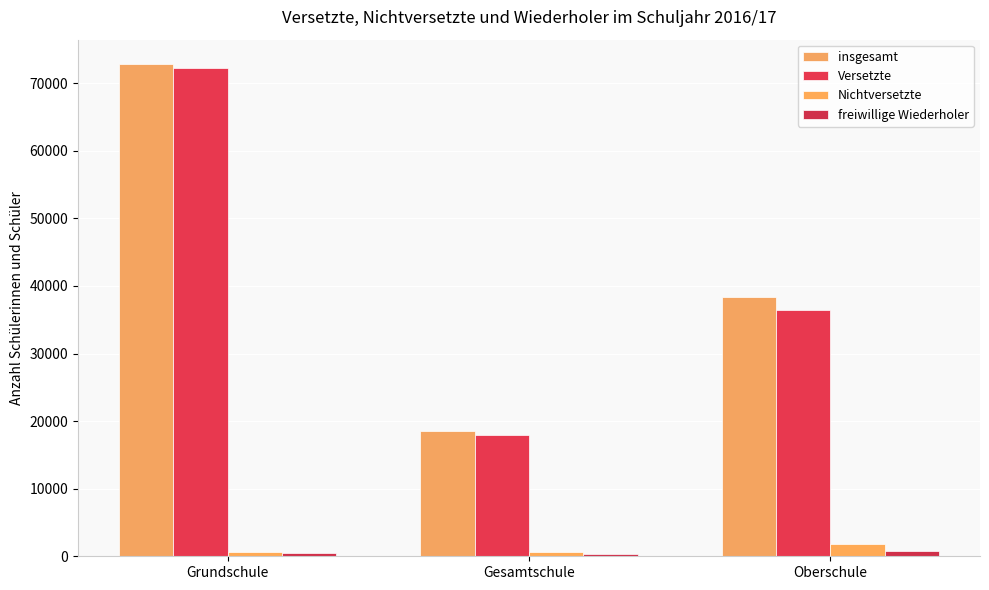

What is the difference between the freiwillige Wiederholer values at Gesamtschule and Oberschule?

416